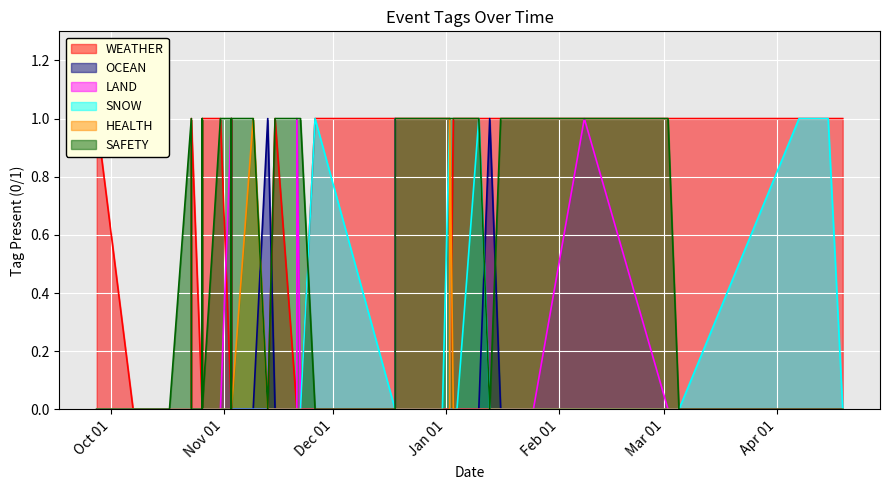

How many categories are shown in the chart?

40